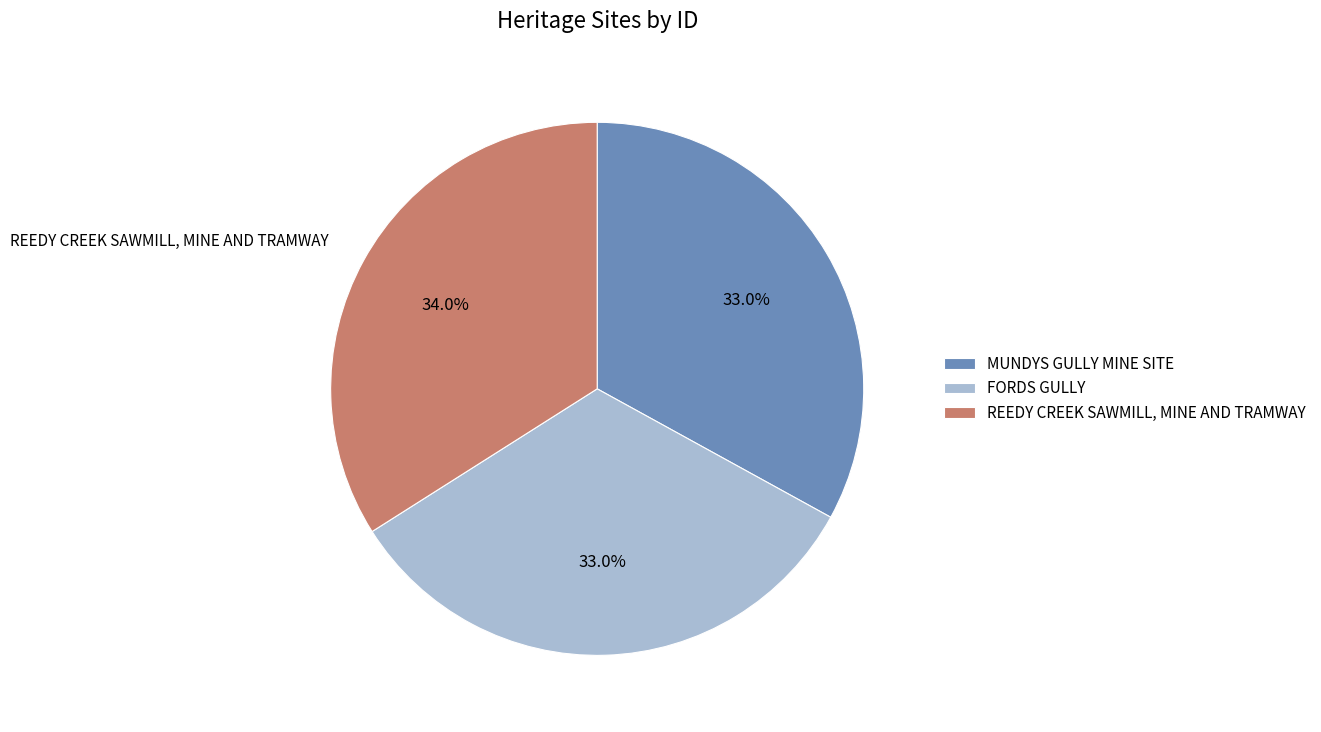

What is the largest slice in the pie chart?

REEDY CREEK SAWMILL, MINE AND TRAMWAY